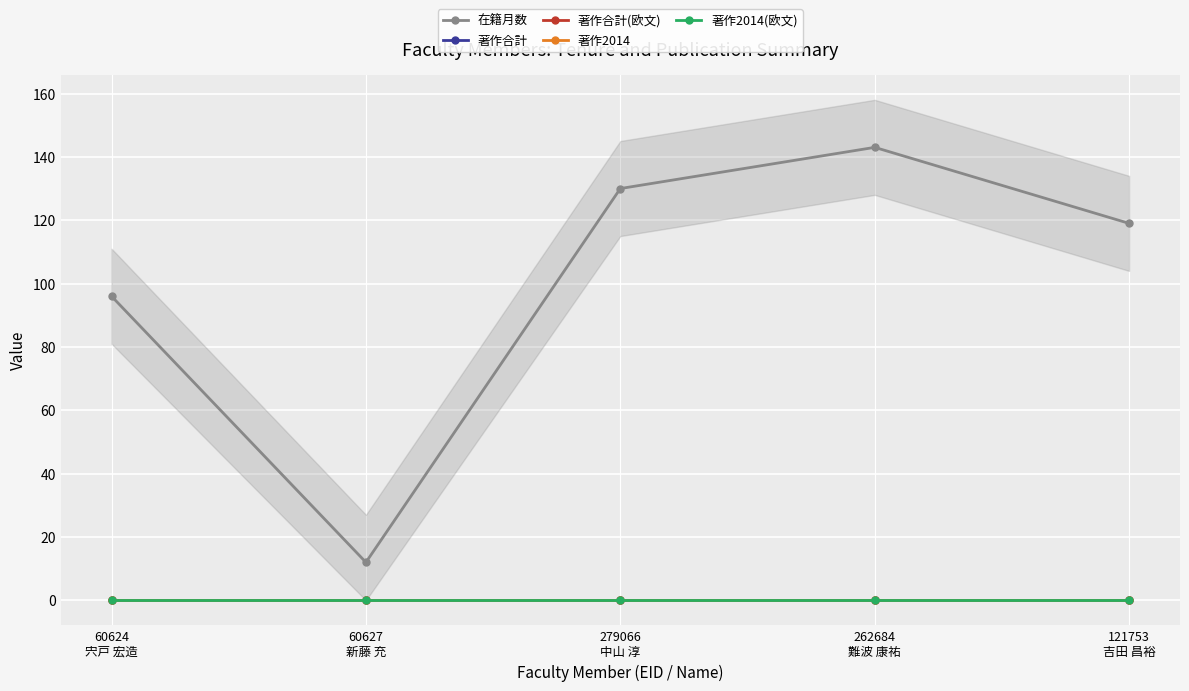

True or false: 在籍月数 has more than 0 points higher than both neighbors.

True